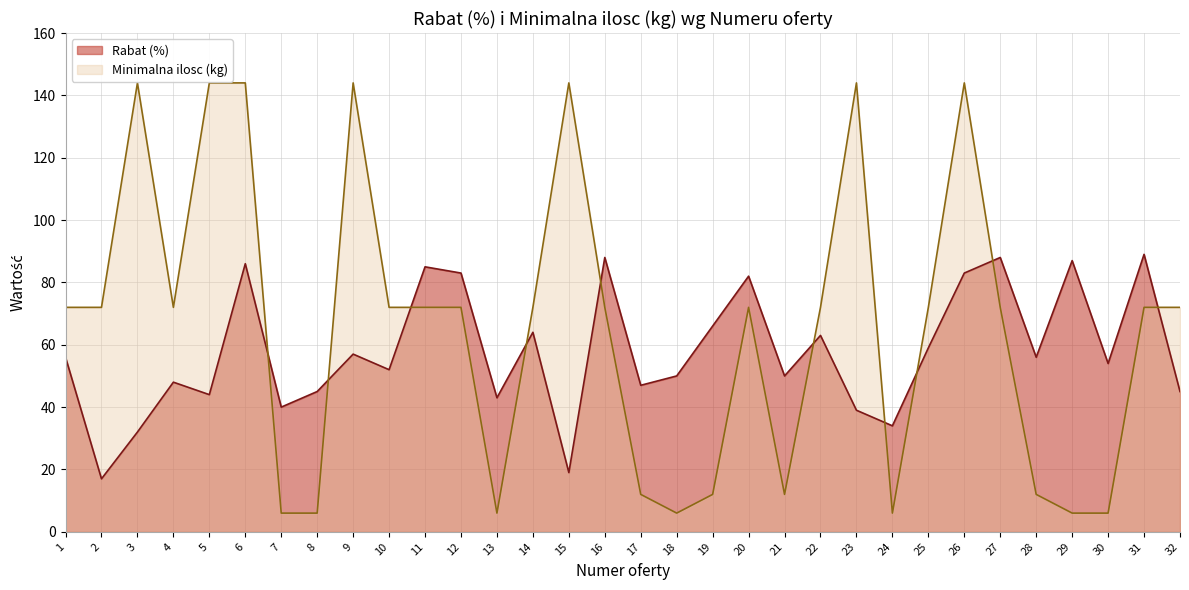

True or false: Minimalna ilosc (kg) and Rabat (%) cross at least once.

True